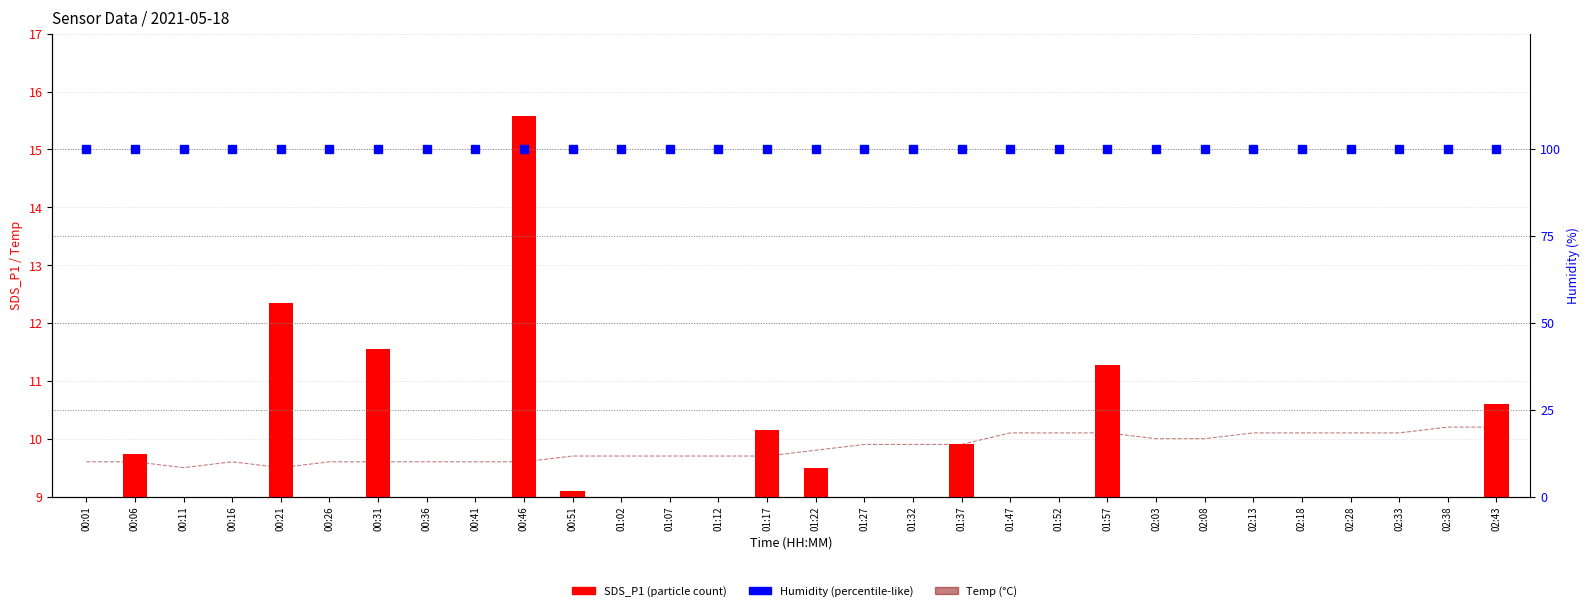

What is the label of the 1st bar from the right?

02:43